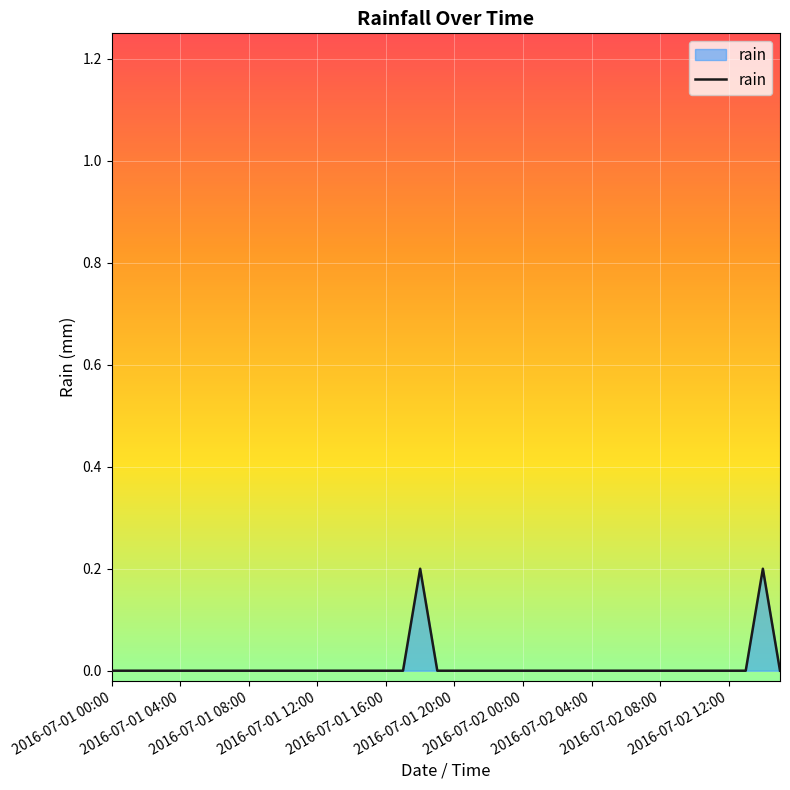

Count the values in the range 0 to 1.

40